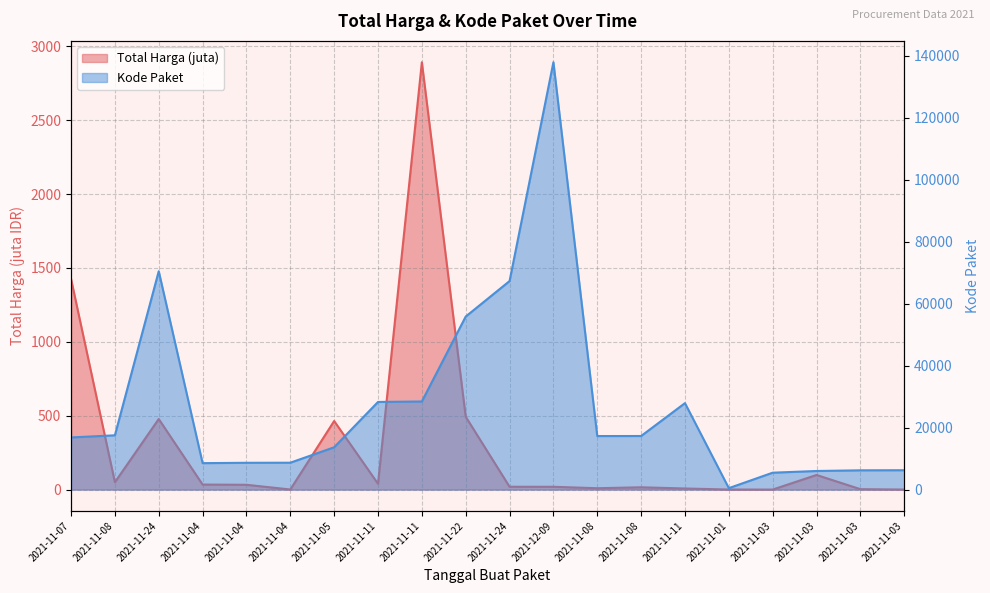

What is the minimum value for Kode Paket?

464.0